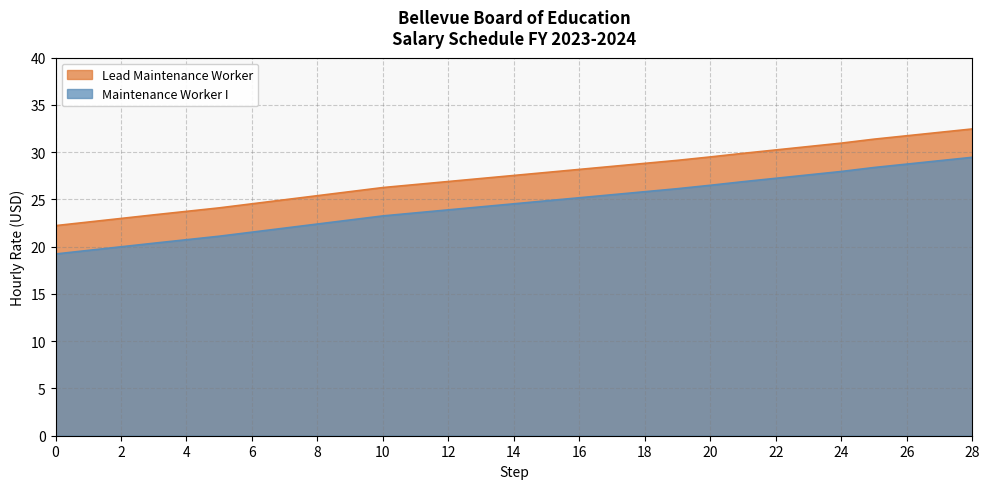

What is the value of the Maintenance Worker I point at the 2nd from the left?

19.6